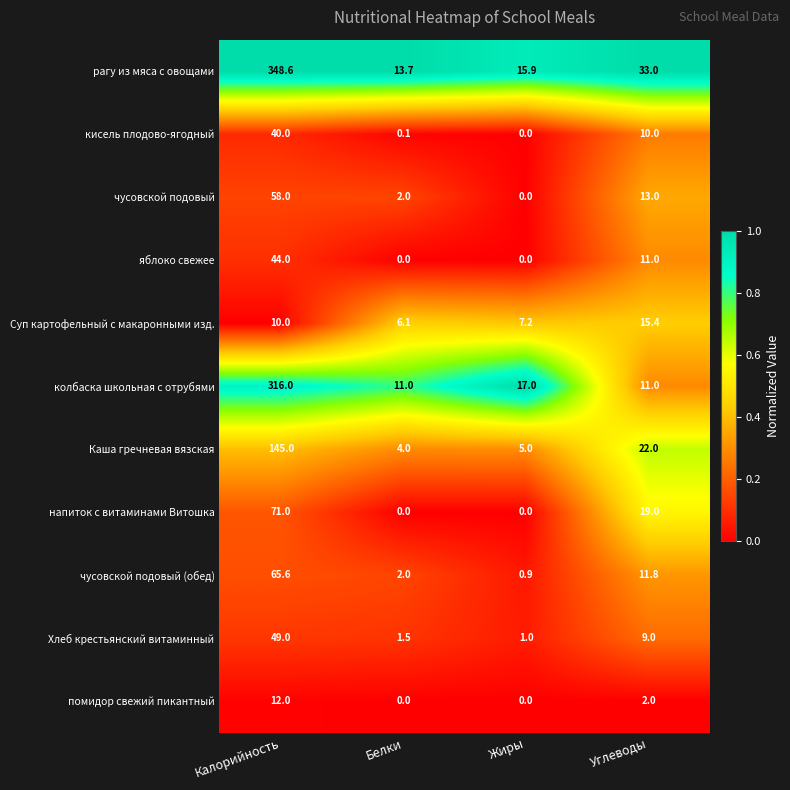

What is the approximate value of Каша гречневая вязская at Жиры?

5.0